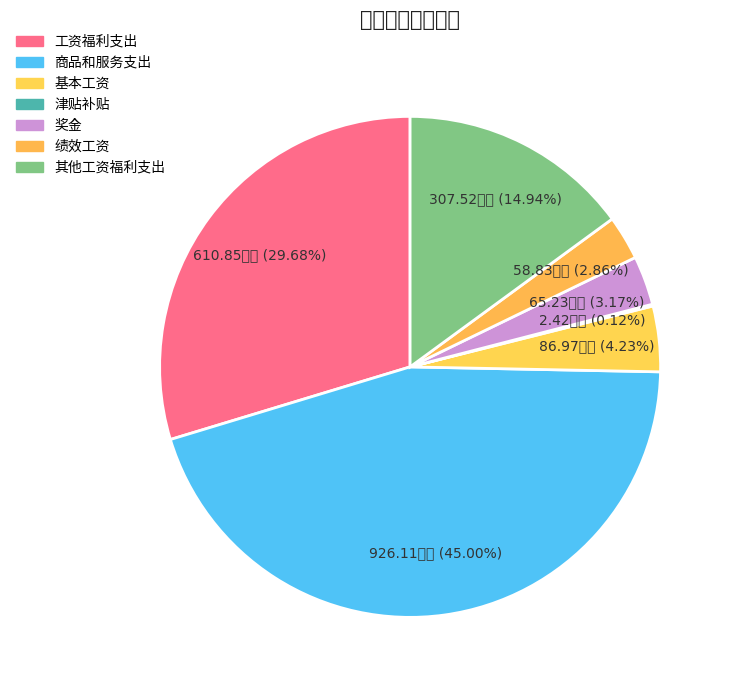

To the nearest percent, what is the difference between the largest and smallest slice percentages?

45%